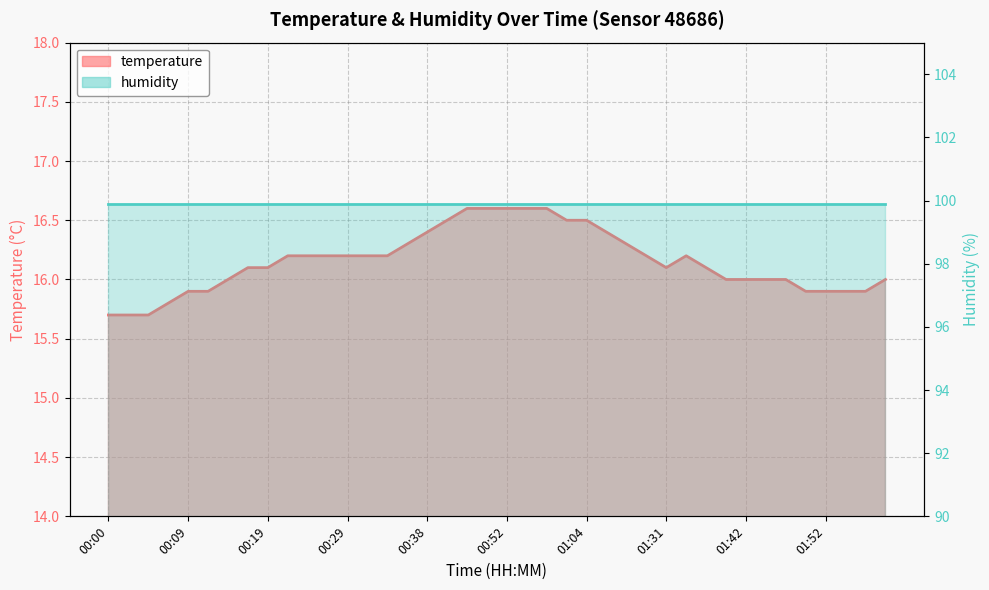

The value at 01:15 is 16.3. True or false?

True